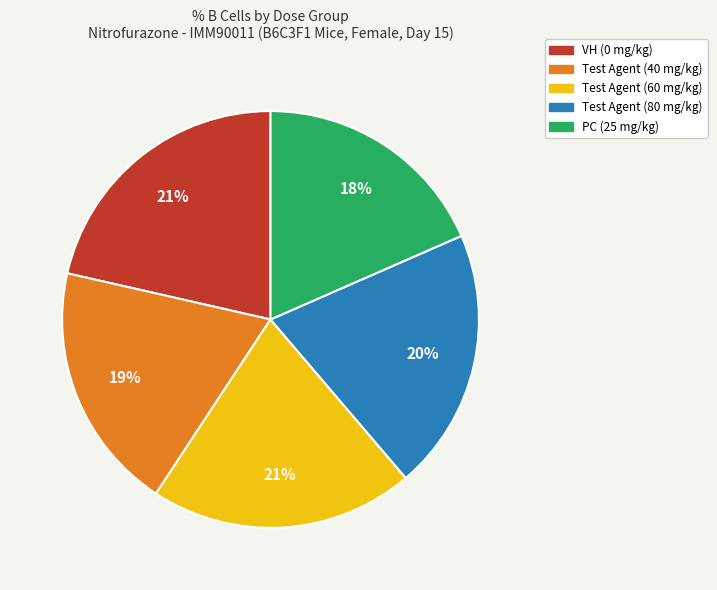

True or false: PC (25 mg/kg) accounts for 33% of the total.

False